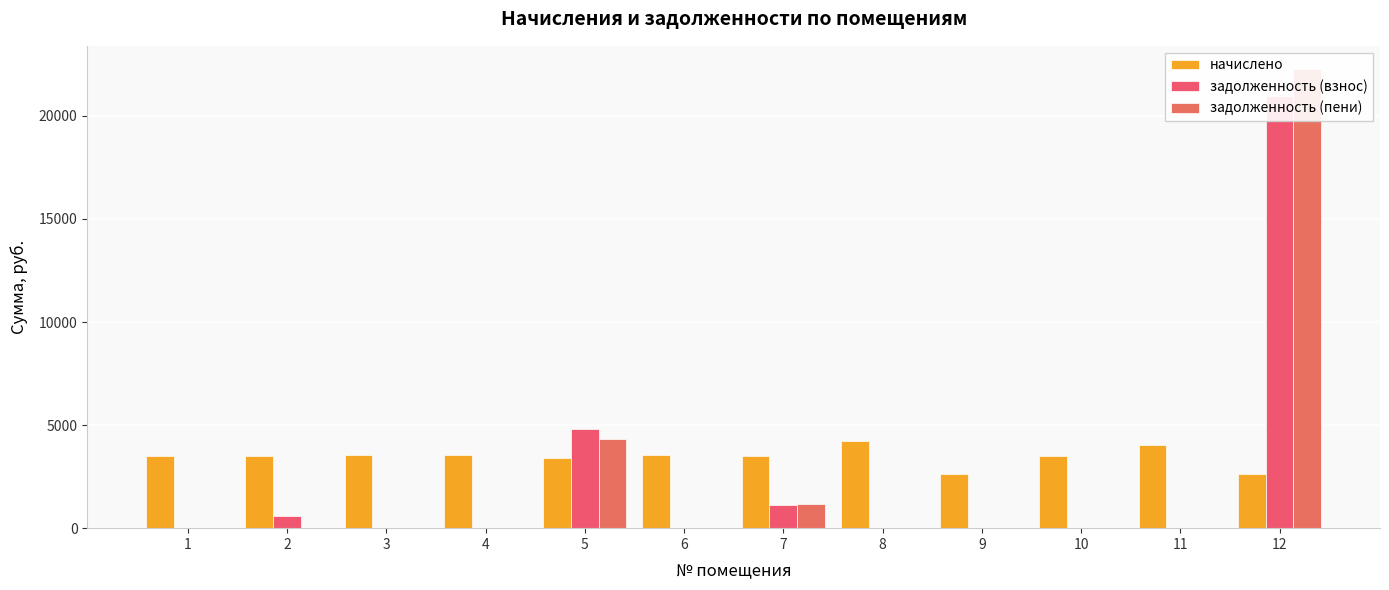

The value of задолженность (пени) at 9 is 0.0. True or false?

True